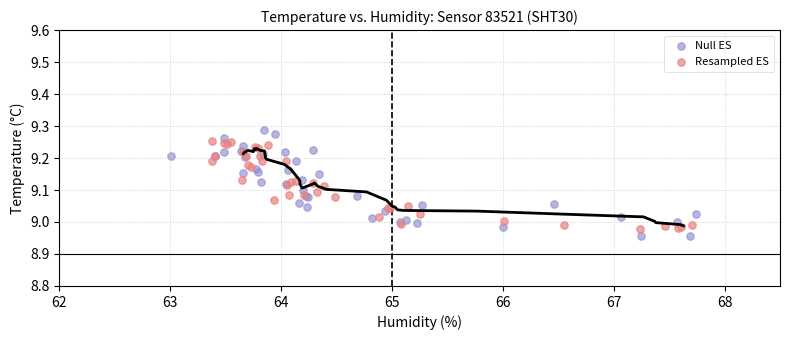

Which series contains the highest Y value?

Null ES